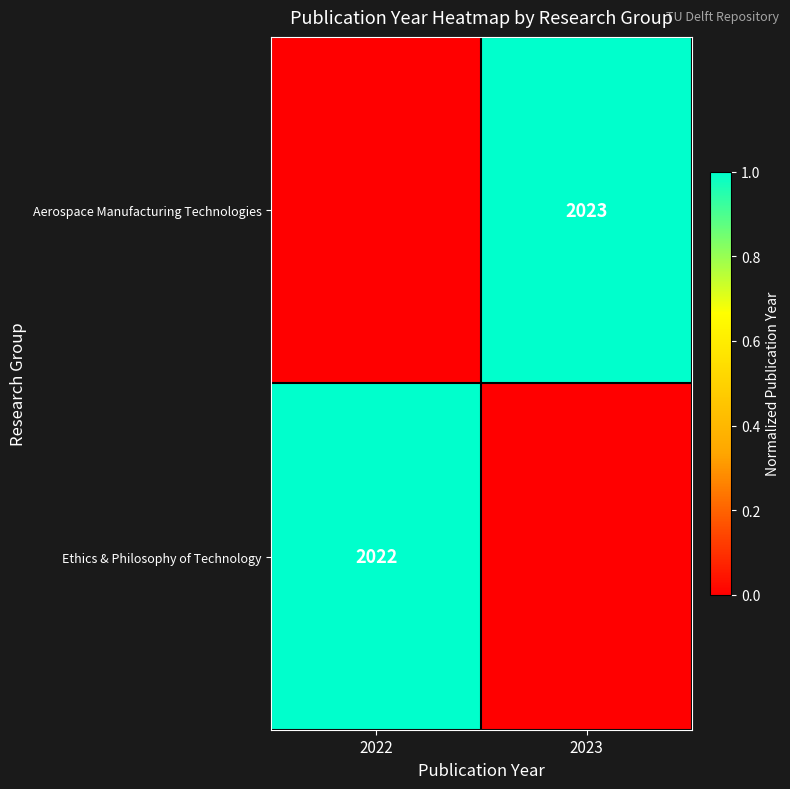

The value of Aerospace Manufacturing Technologies at 2023 is 2023. True or false?

True